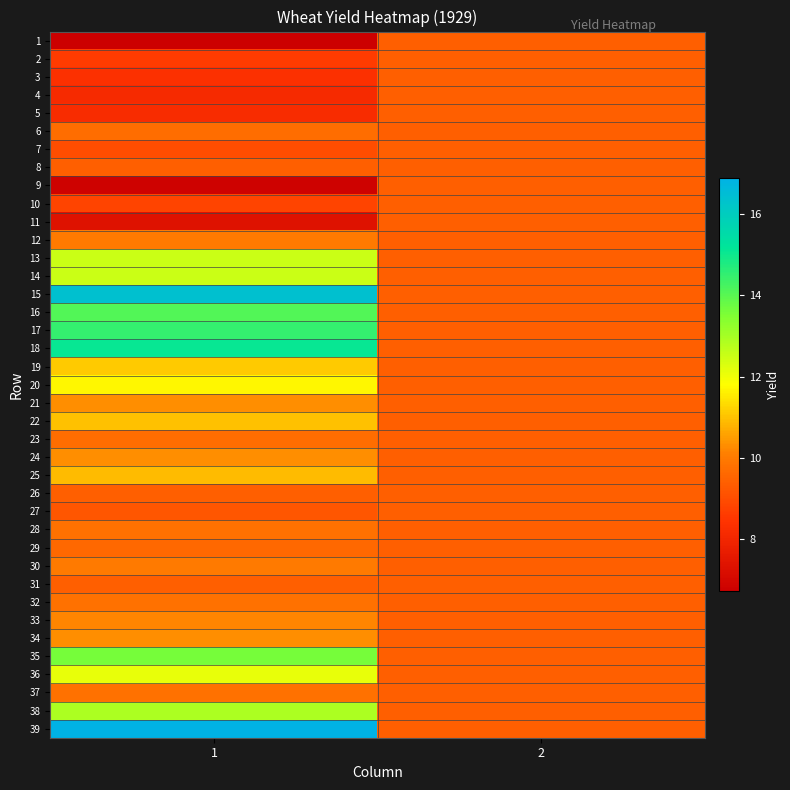

Which series has the largest total across all categories?

39